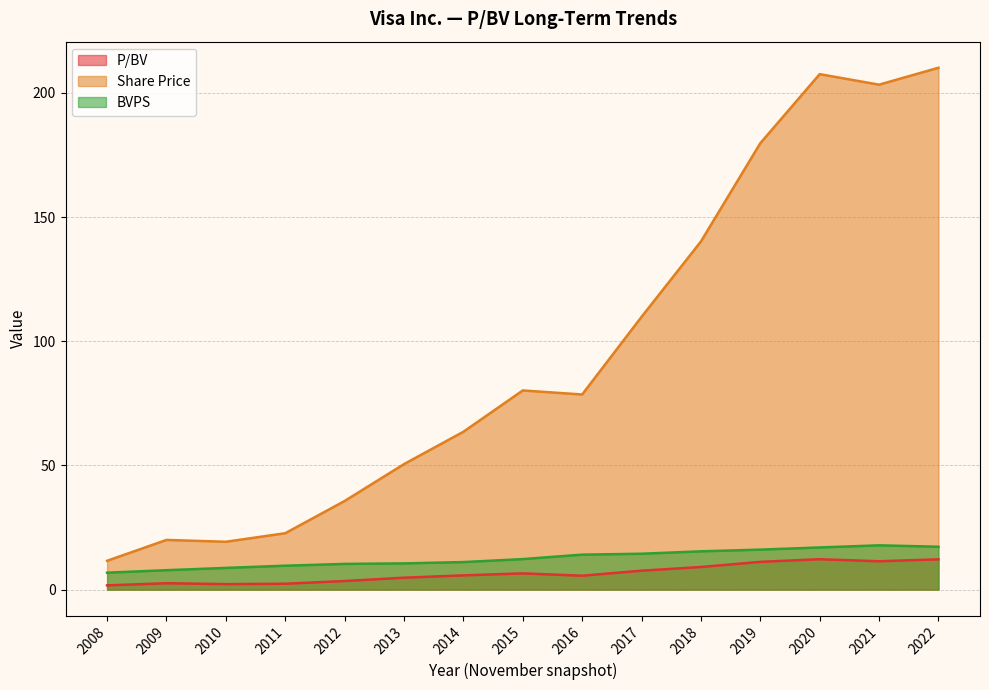

Is it true that Share Price equals 137.7 at 2021?

False